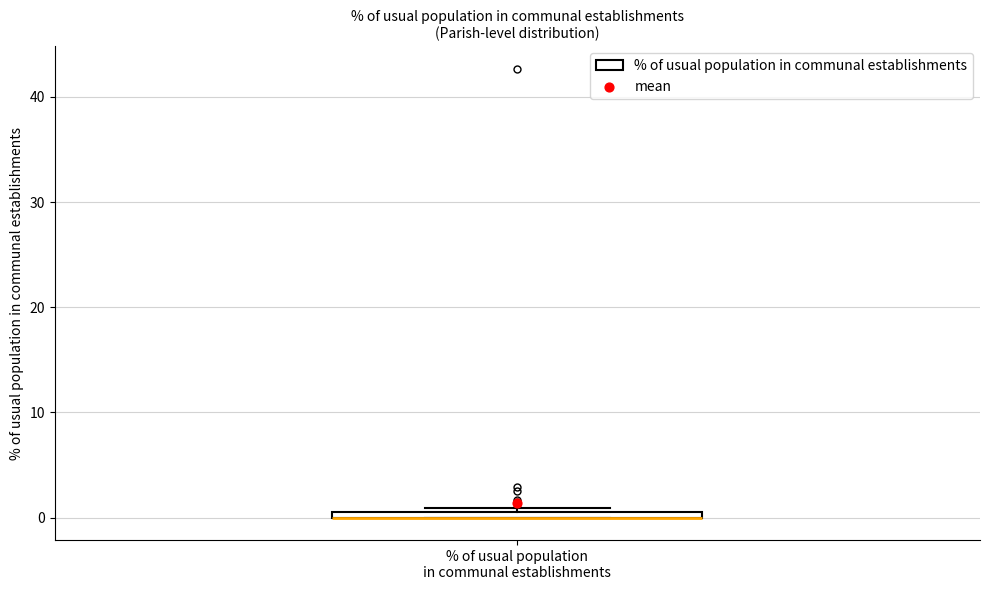

Where is the lower edge of the box for % of usual population in communal establishments on the y-axis? The values are not printed on the chart, so give them approximately, as read against the axis.

0